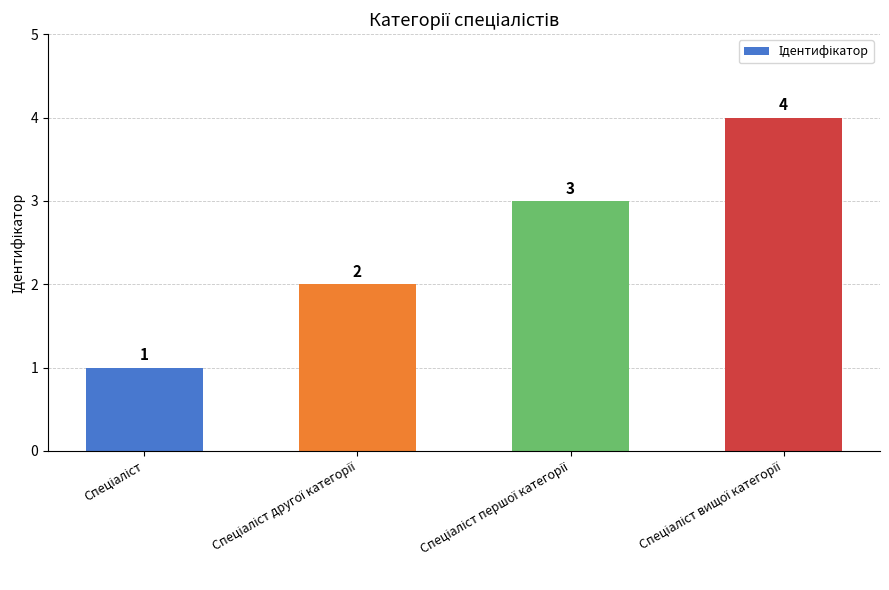

What is the sum of all values?

10